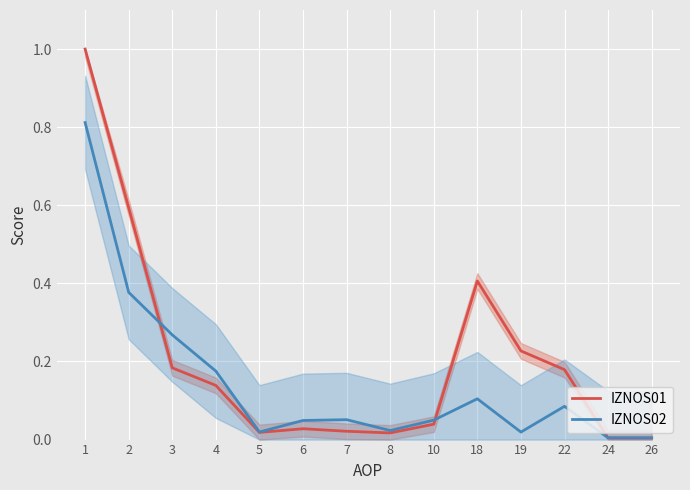

What is the value of the IZNOS01 point at the 4th from the left?

0.1